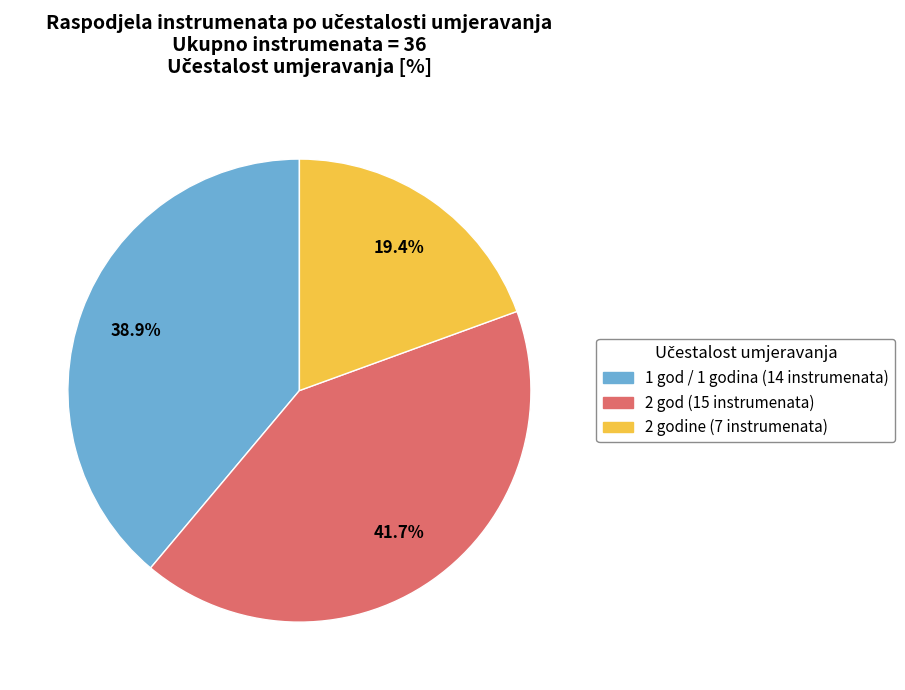

Rank the categories by value from lowest to highest.

2 godine (7 instrumenata), 1 god / 1 godina (14 instrumenata), 2 god (15 instrumenata)